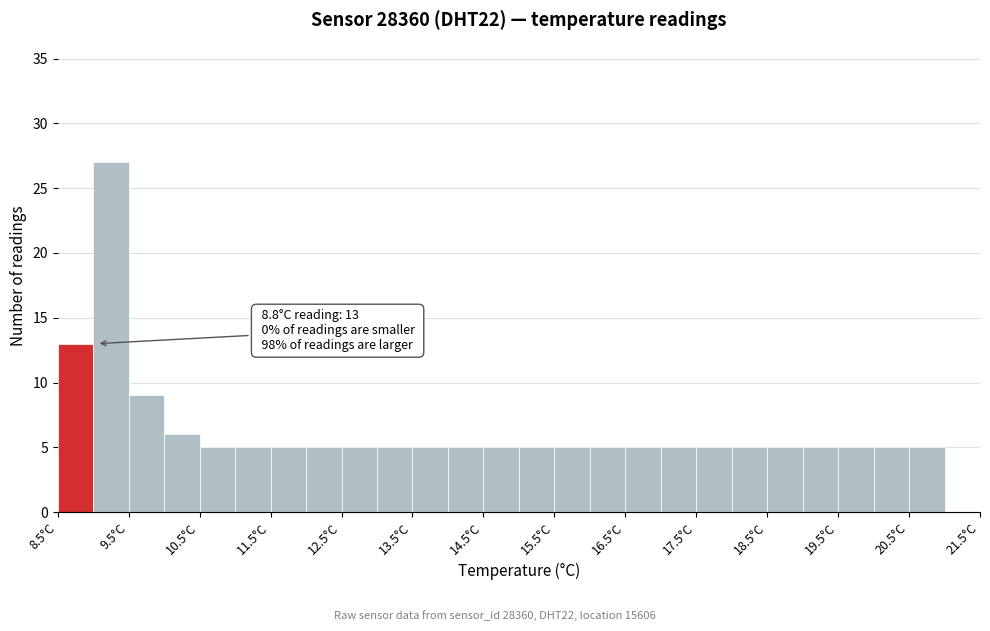

Which range on the x-axis has the tallest bar?

9.0 to 9.5